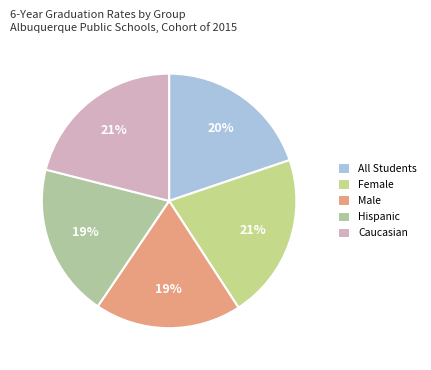

True or false: Hispanic accounts for 5% of the total.

False